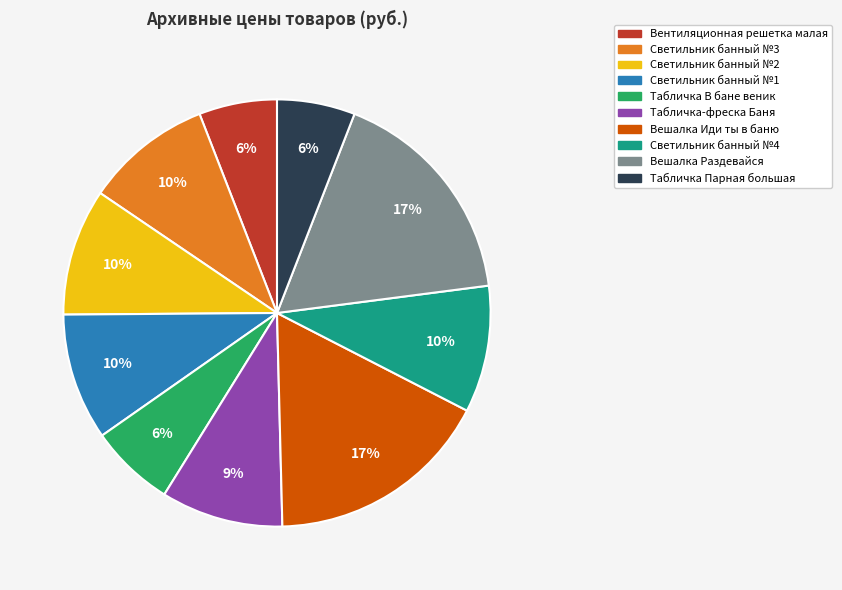

Is there any slice that represents more than half of the pie?

No